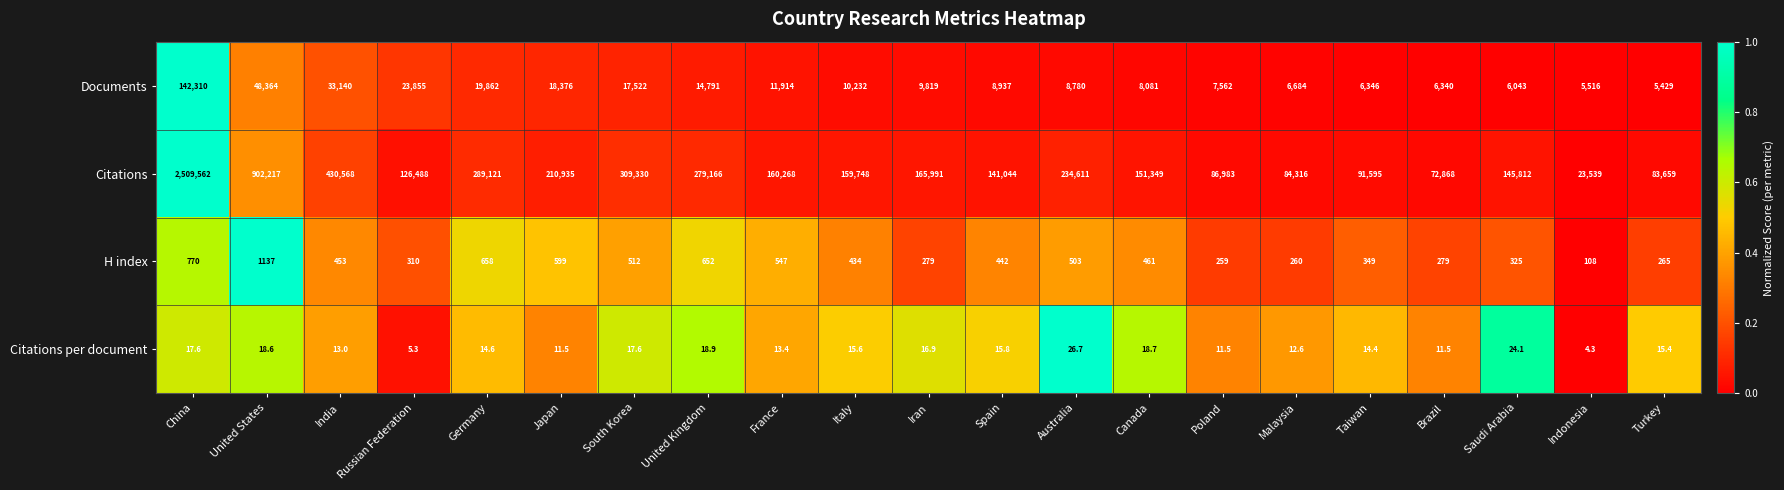

At which category is the sum across all series the highest?

China